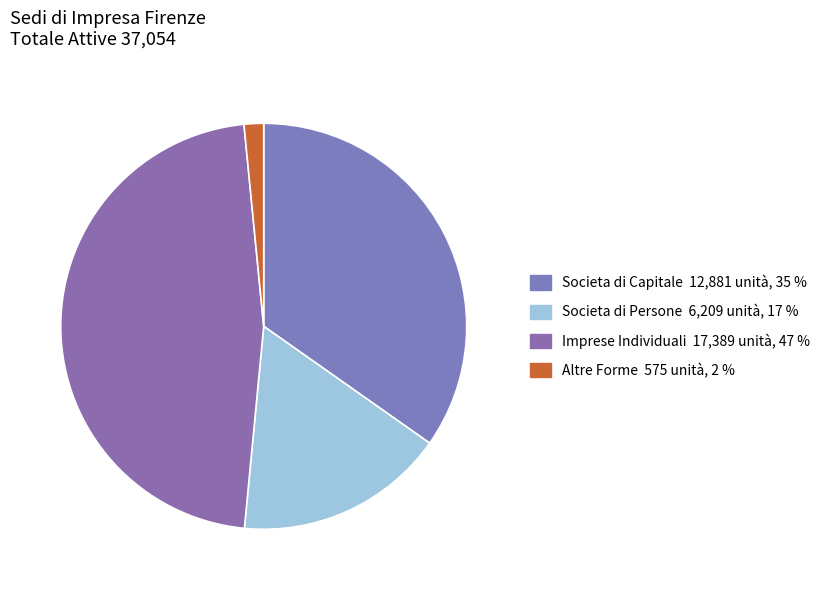

How many slices are in this pie chart?

4